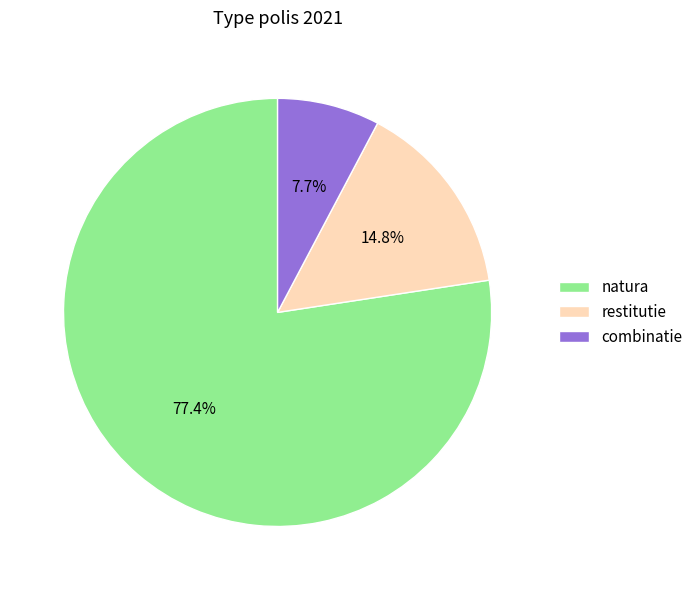

Which has a higher value, natura or combinatie?

natura